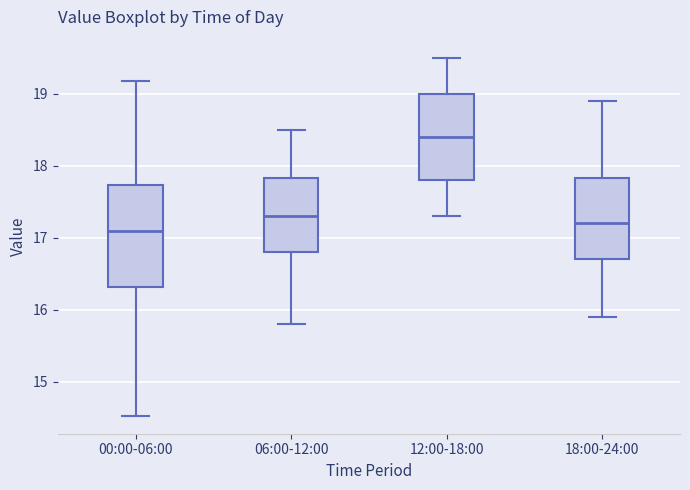

Where does the lower whisker of the box for 06:00-12:00 end on the y-axis? The values are not printed on the chart, so give them approximately, as read against the axis.

15.8